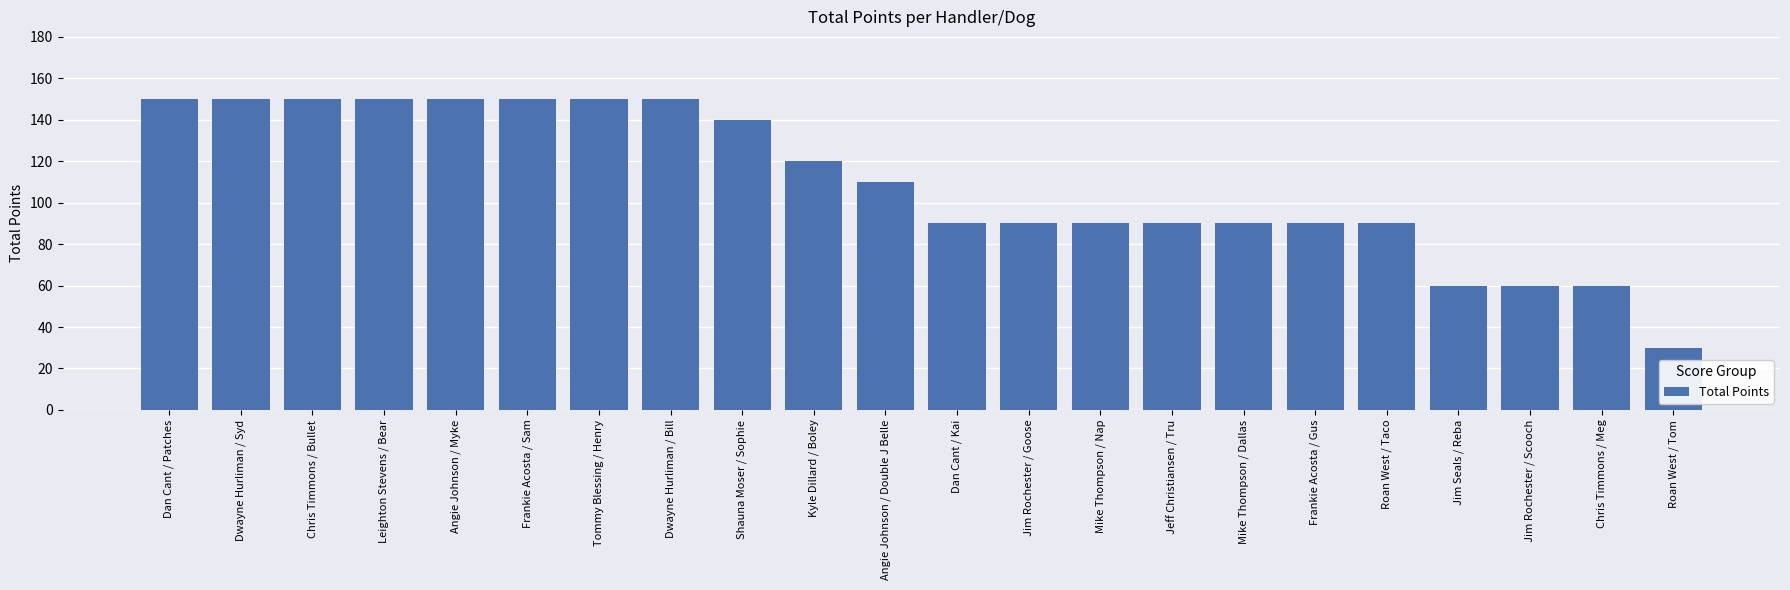

Reading left to right, extract all data points from this chart.

Dan Cant / Patches=150	Dwayne Hurliman / Syd=150	Chris Timmons / Bullet=150	Leighton Stevens / Bear=150	Angie Johnson / Myke=150	Frankie Acosta / Sam=150	Tommy Blessing / Henry=150	Dwayne Hurliman / Bill=150	Shauna Moser / Sophie=140	Kyle Dillard / Boley=120	Angie Johnson / Double J Belle=110	Dan Cant / Kai=90	Jim Rochester / Goose=90	Mike Thompson / Nap=90	Jeff Christiansen / Tru=90	Mike Thompson / Dallas=90	Frankie Acosta / Gus=90	Roan West / Taco=90	Jim Seals / Reba=60	Jim Rochester / Scooch=60	Chris Timmons / Meg=60	Roan West / Tom=30